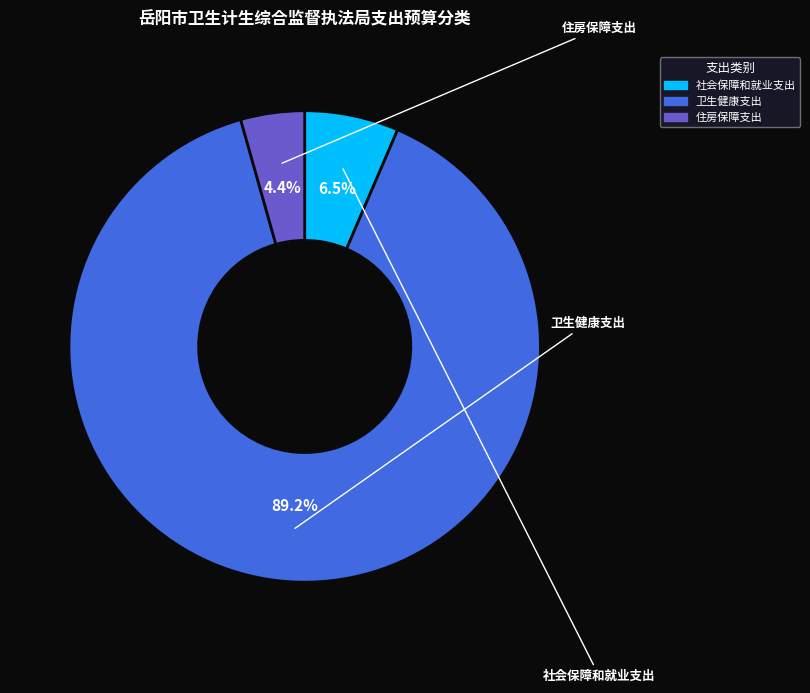

True or false: 住房保障支出 accounts for 4% of the total.

True